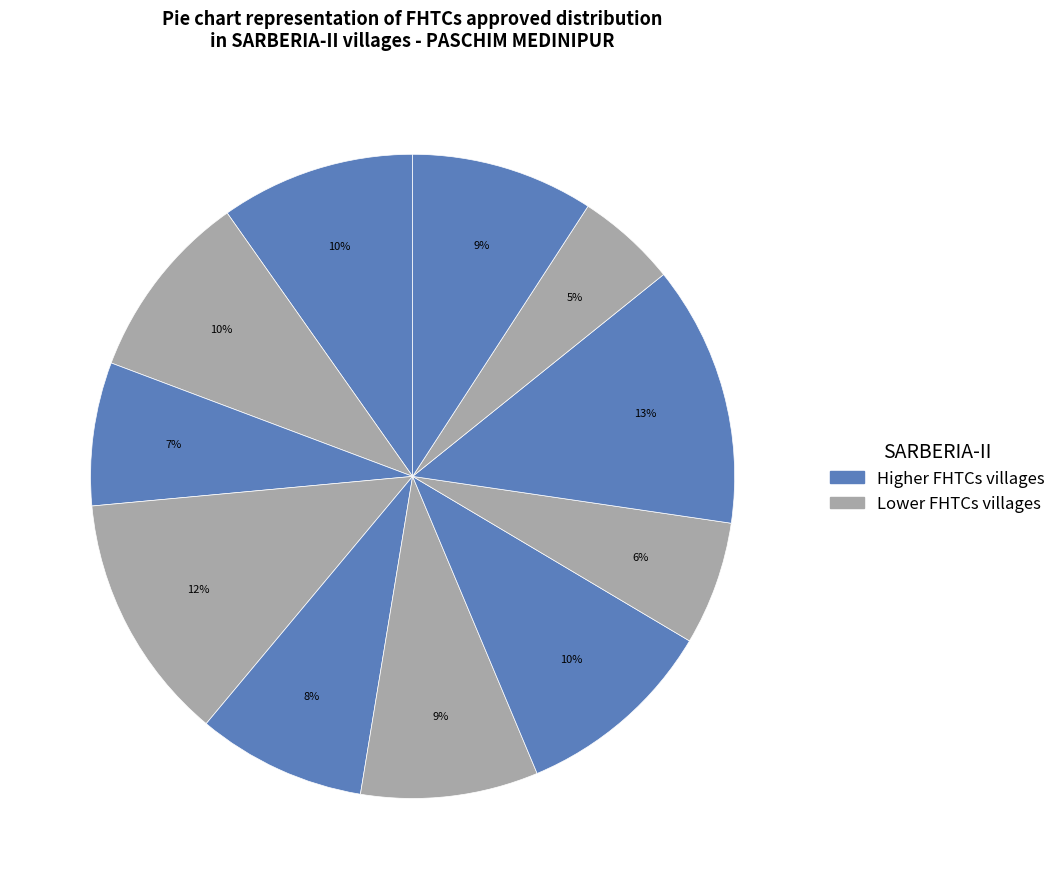

Count the number of slices in the pie.

11